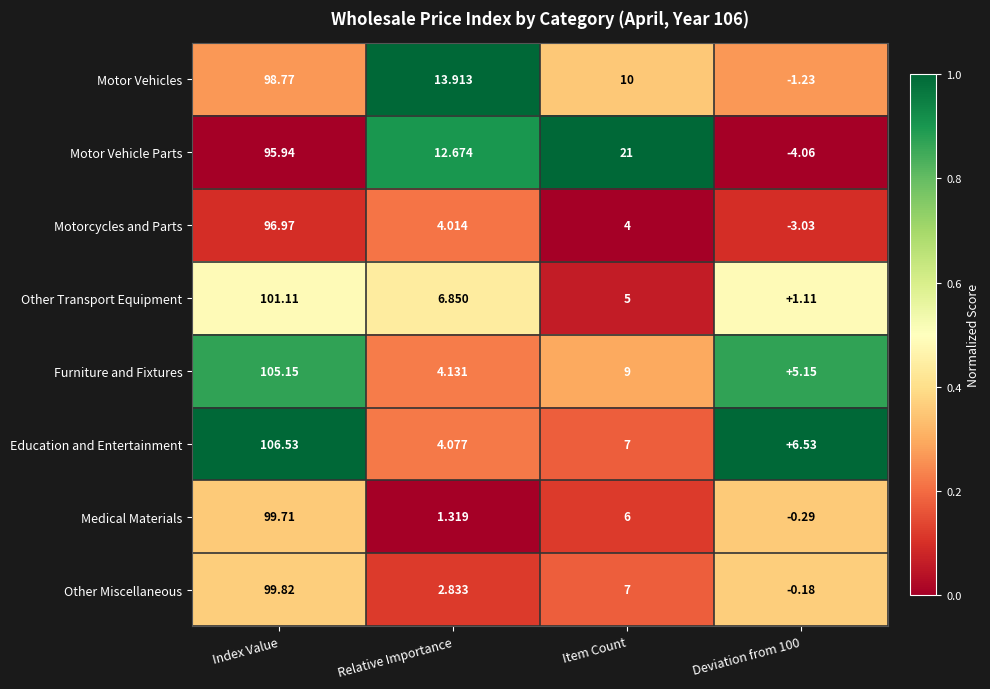

Is the value of Other Transport Equipment at Deviation from 100 greater than the value of Motor Vehicle Parts at Item Count?

No